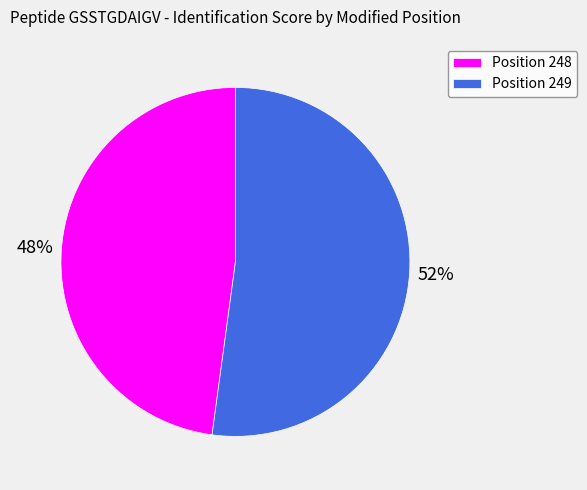

Is it true that Position 248 is 48% of the pie?

True